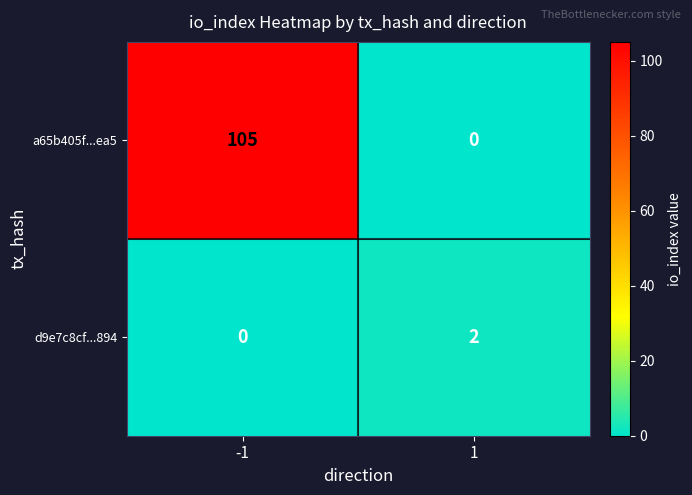

Count the number of categories in the chart.

2